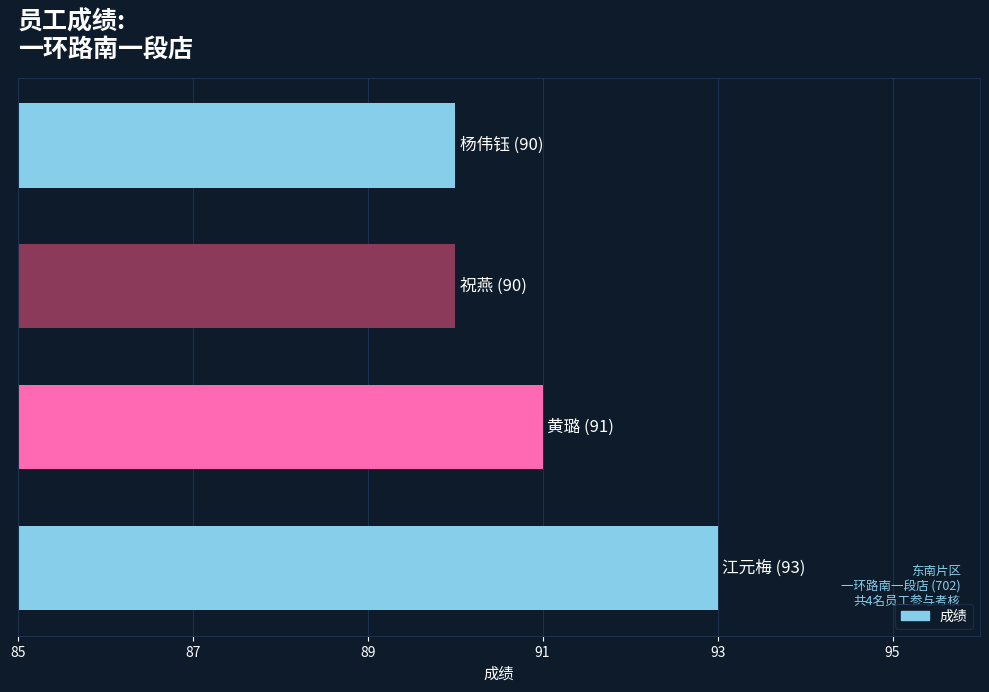

How many values are below 91?

2